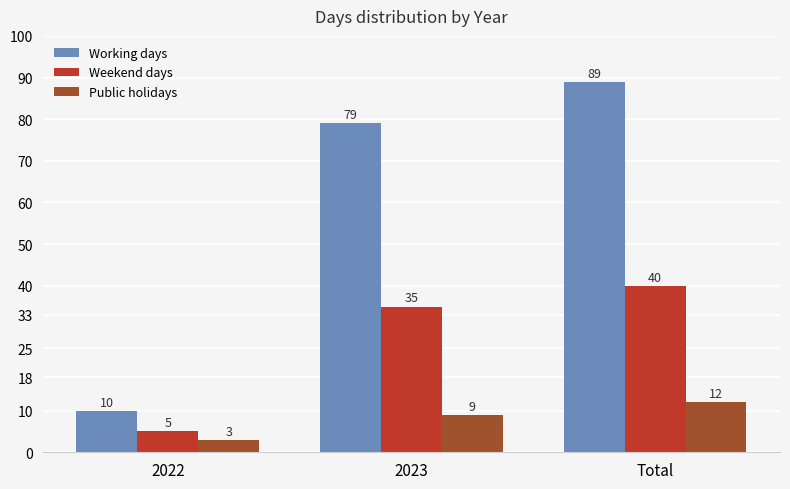

At which label is Weekend days closest to 22?

2023